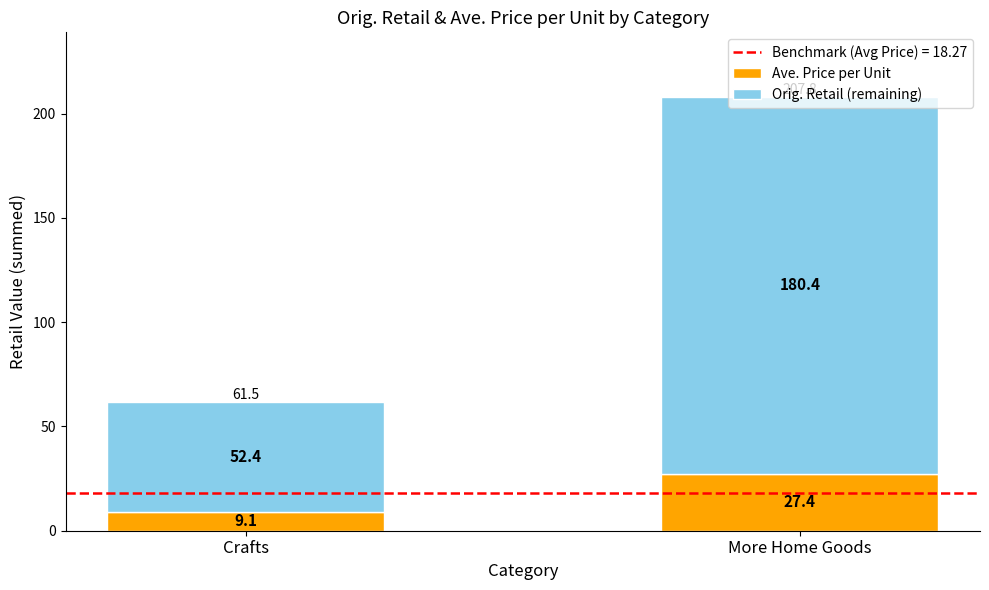

The Ave. Price per Unit series shows 9.1 at Crafts. True or false?

True